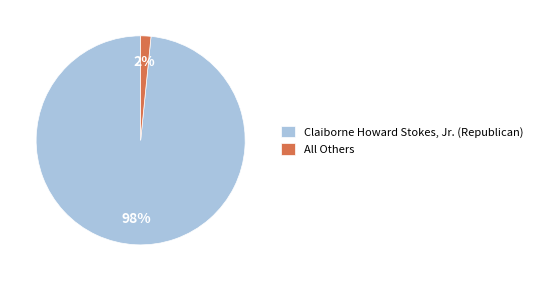

Which slice is the largest?

Claiborne Howard Stokes, Jr. (Republican)